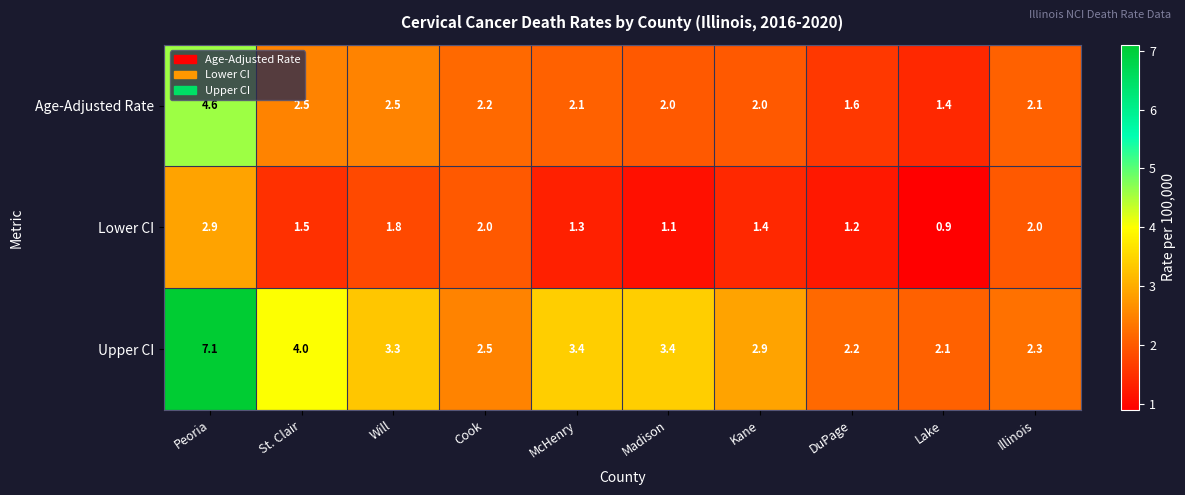

At DuPage, list the series in order from largest to smallest.

Upper CI, Age-Adjusted Rate, Lower CI